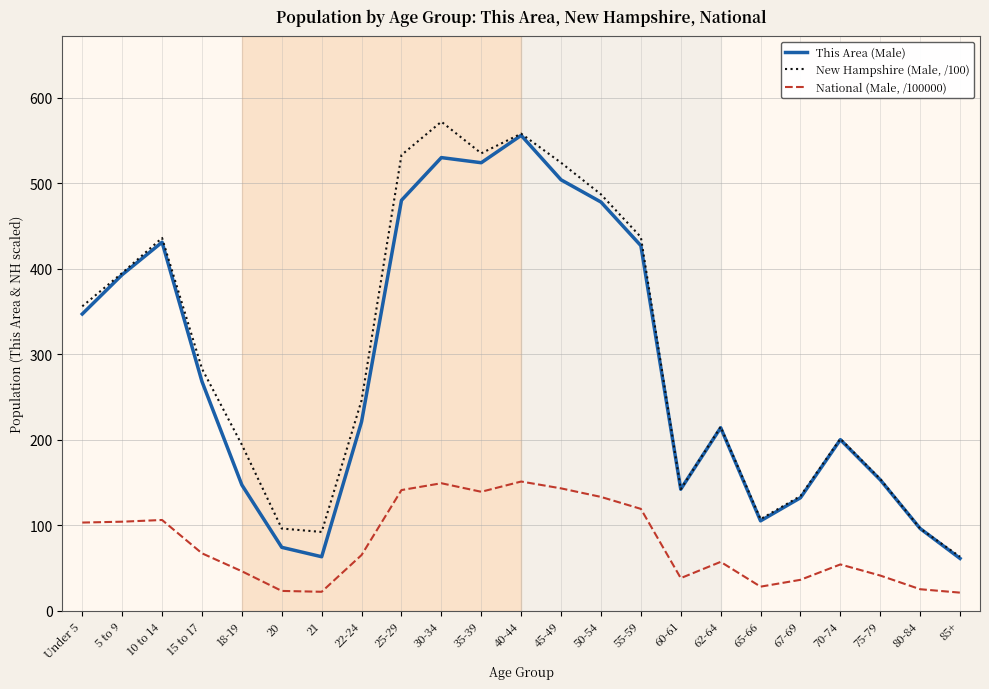

What is the total value across all series at 55-59?

983